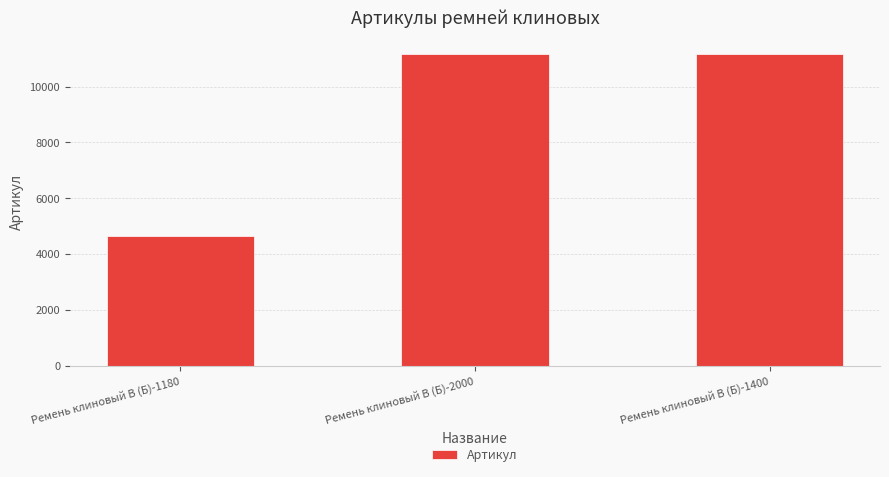

Which has a higher value, Ремень клиновый В (Б)-2000 or Ремень клиновый В (Б)-1180?

Ремень клиновый В (Б)-2000